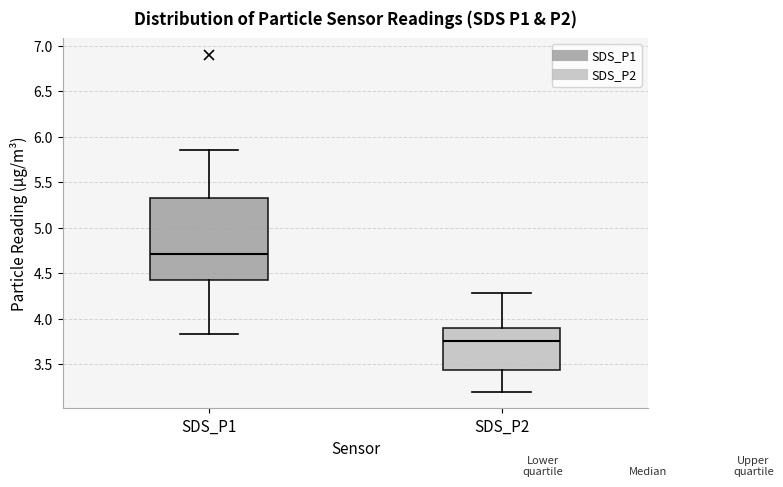

Which box is the tallest, from its lower edge to its upper edge?

SDS_P1